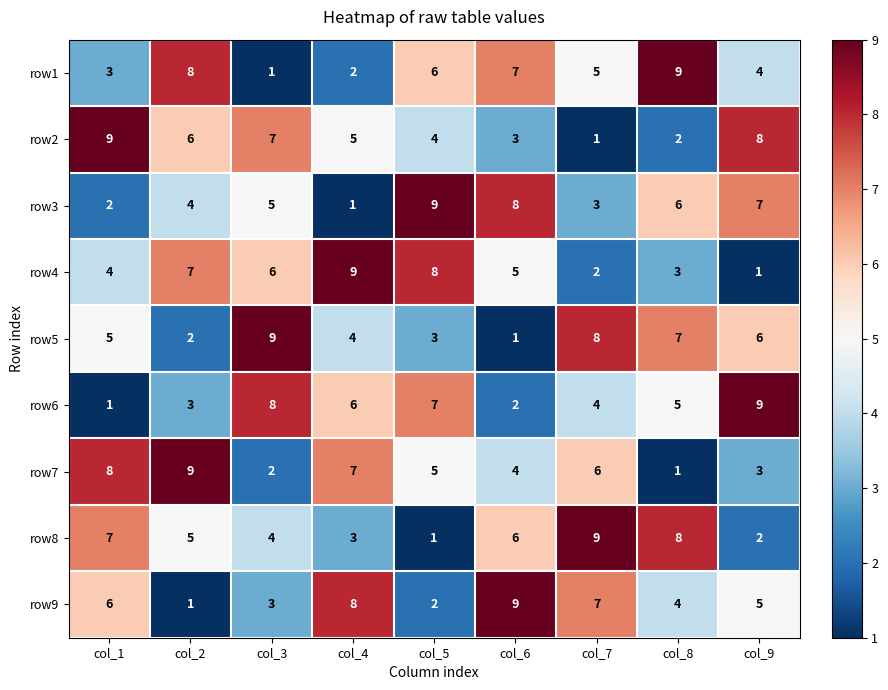

What is the spread (max minus min) of values at col_4?

8